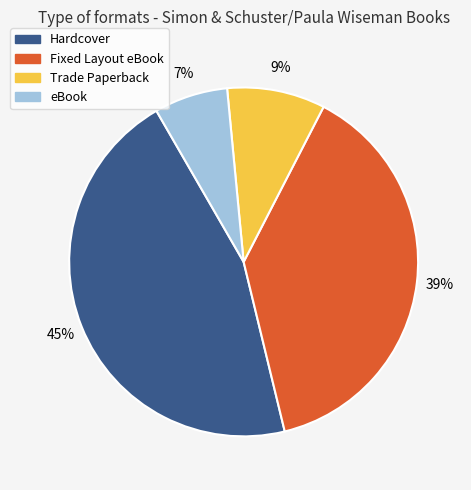

Which category has the biggest portion of the pie?

Hardcover